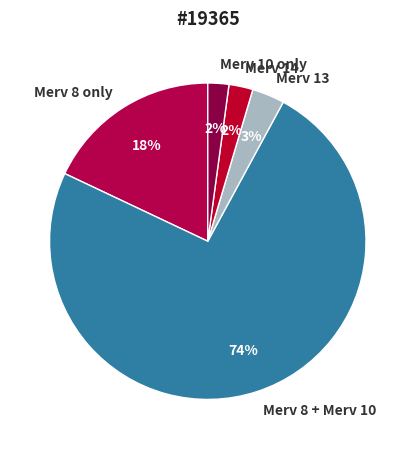

How many segments does this pie chart have?

5